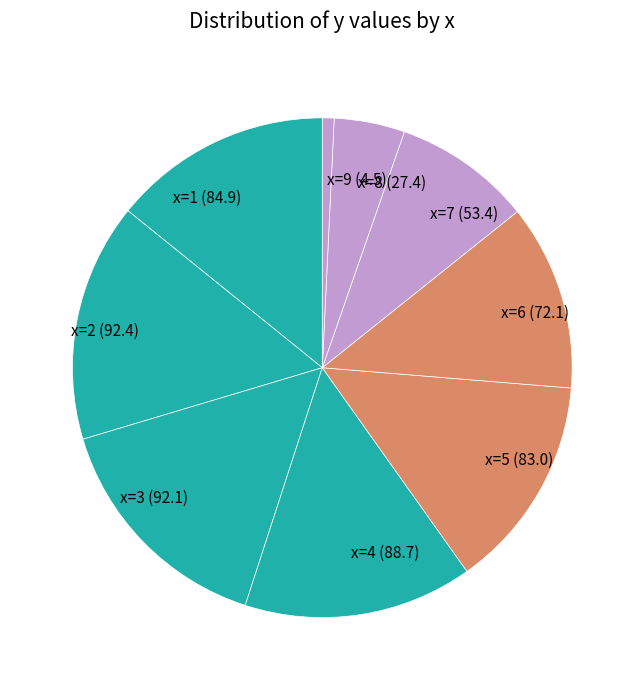

Approximately how many times larger is the value at x=1 compared to x=5?

1.0